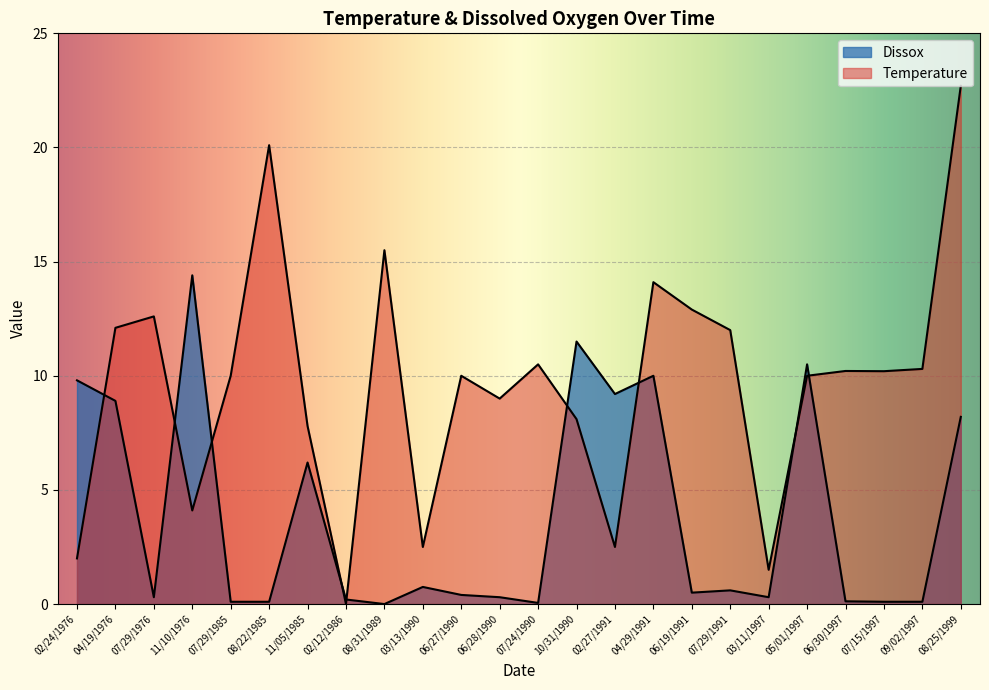

Where does the Temperature series first go above 10?

04/19/1976